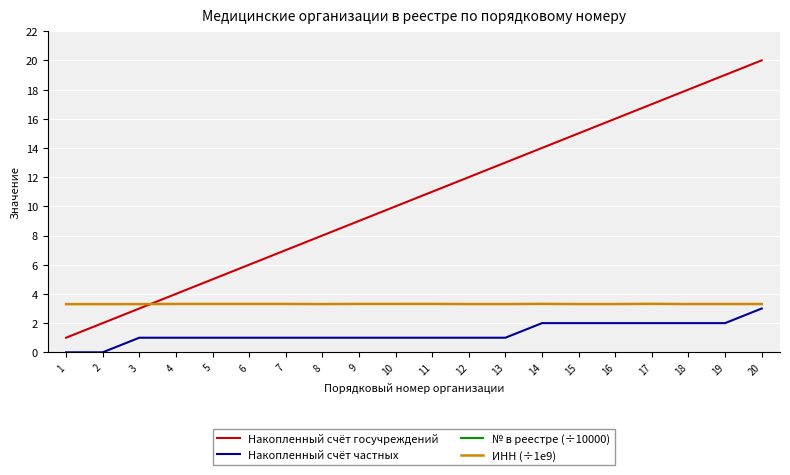

What is the total value across all series at 18?

56.3